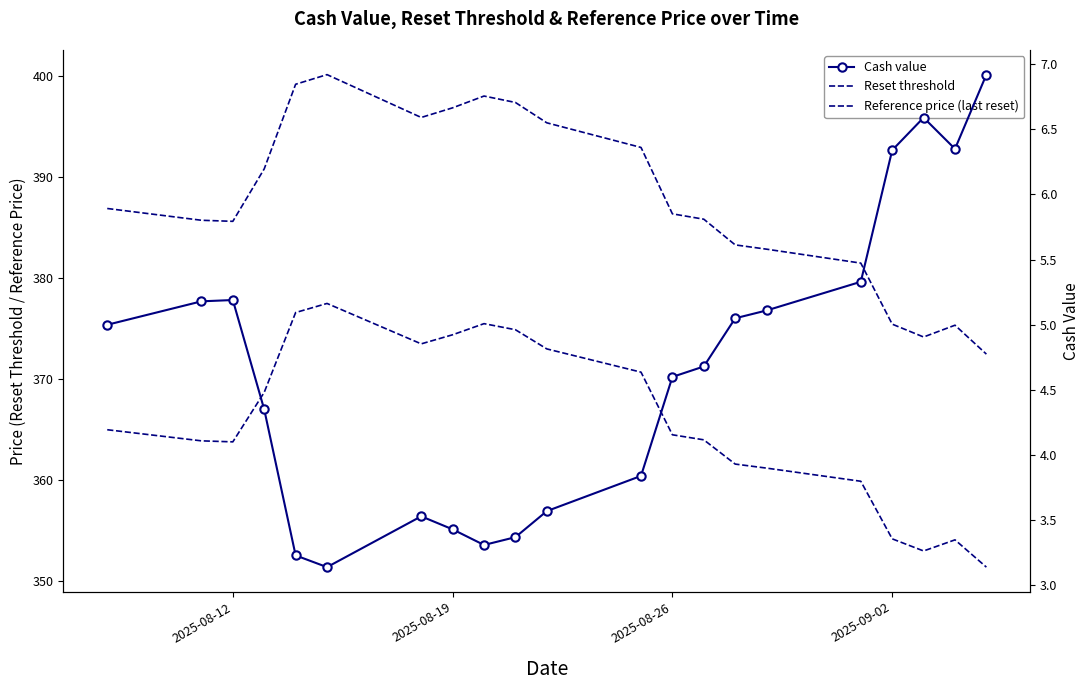

True or false: Reset threshold and Cash value cross at least once.

False